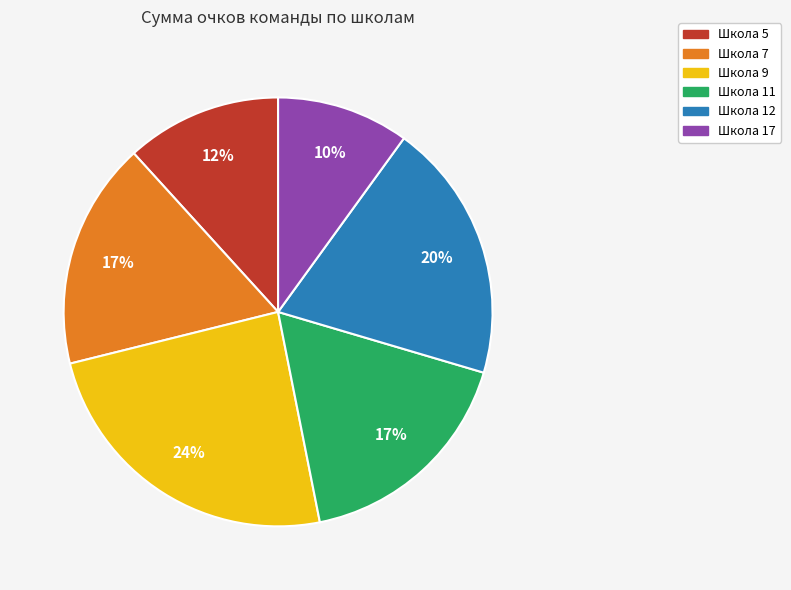

Does Школа 11 account for over 50% of the chart?

No